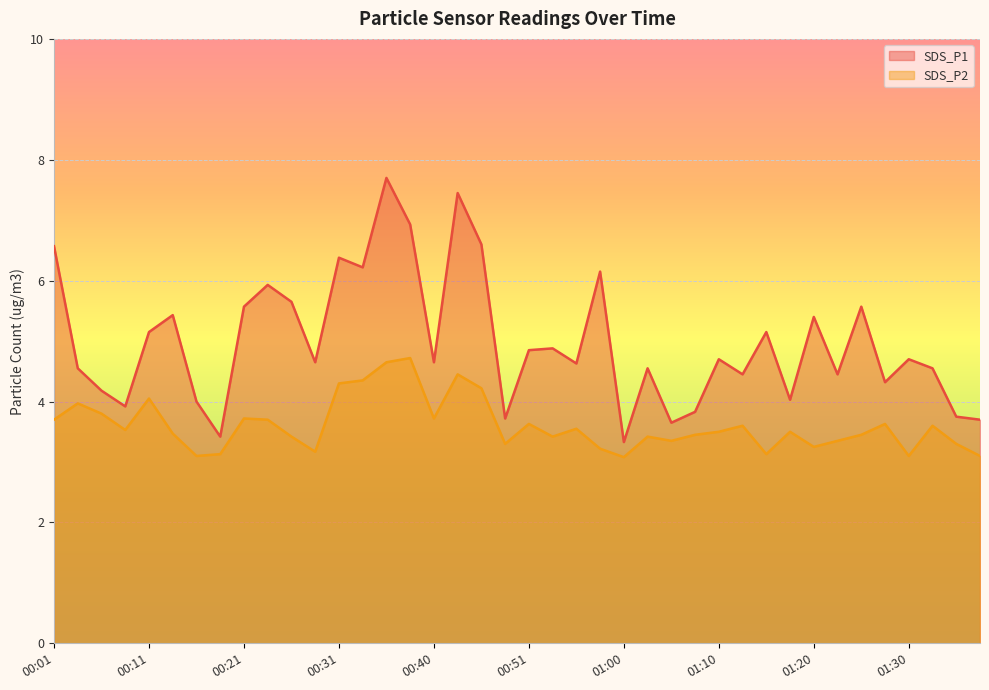

Which series has the largest total across all categories?

SDS_P1